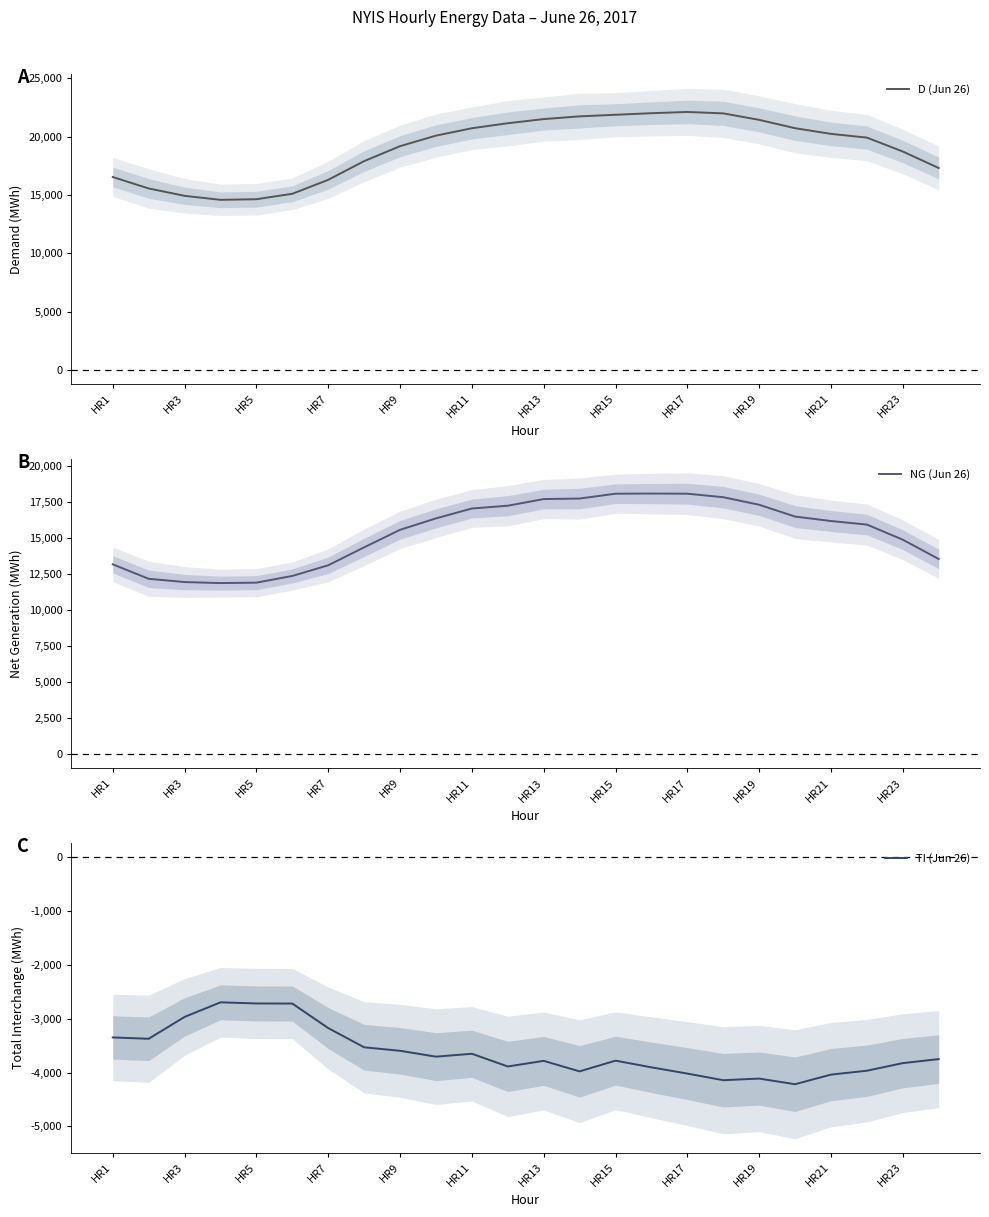

What are all the series names shown in the legend?

D (Jun 26), NG (Jun 26), TI (Jun 26)